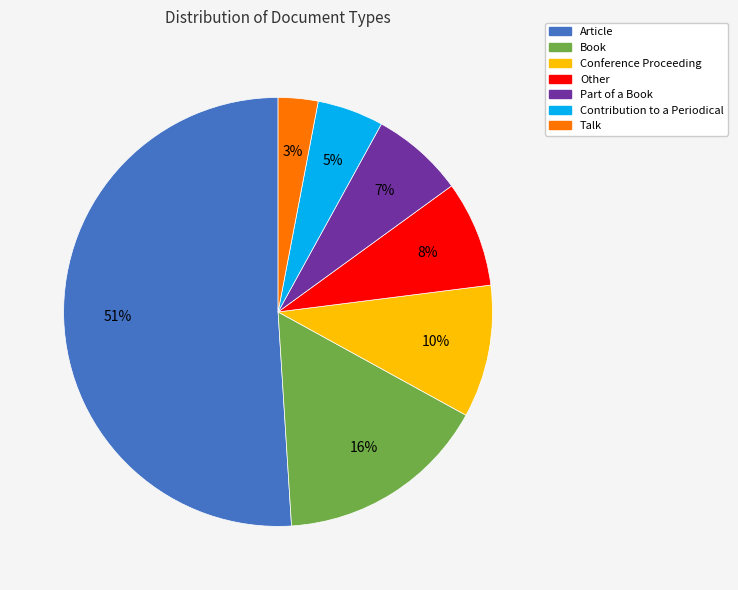

Which slice is the largest?

Article